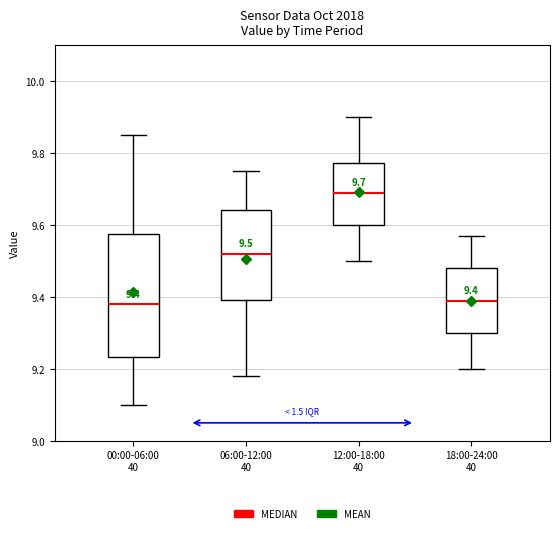

Which box is the tallest, from its lower edge to its upper edge?

00:00-06:00 40